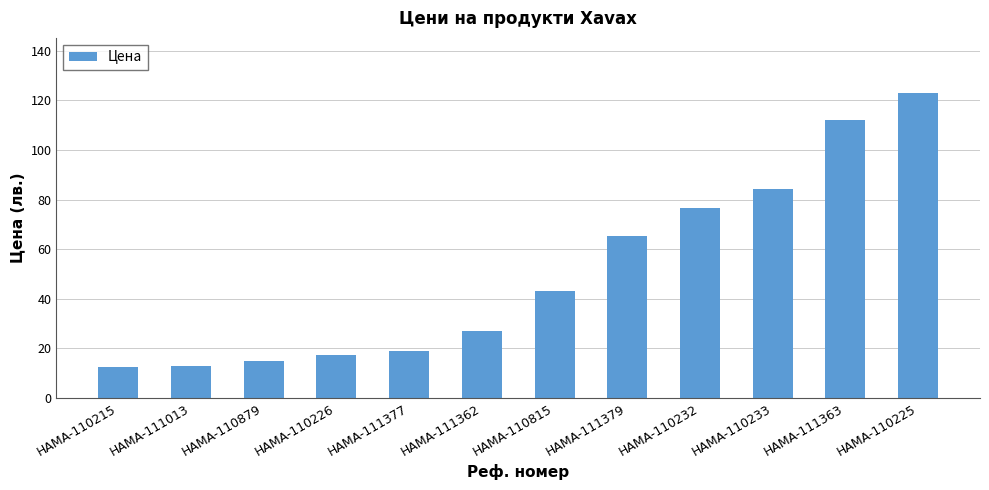

What position from the right is HAMA-110226?

9